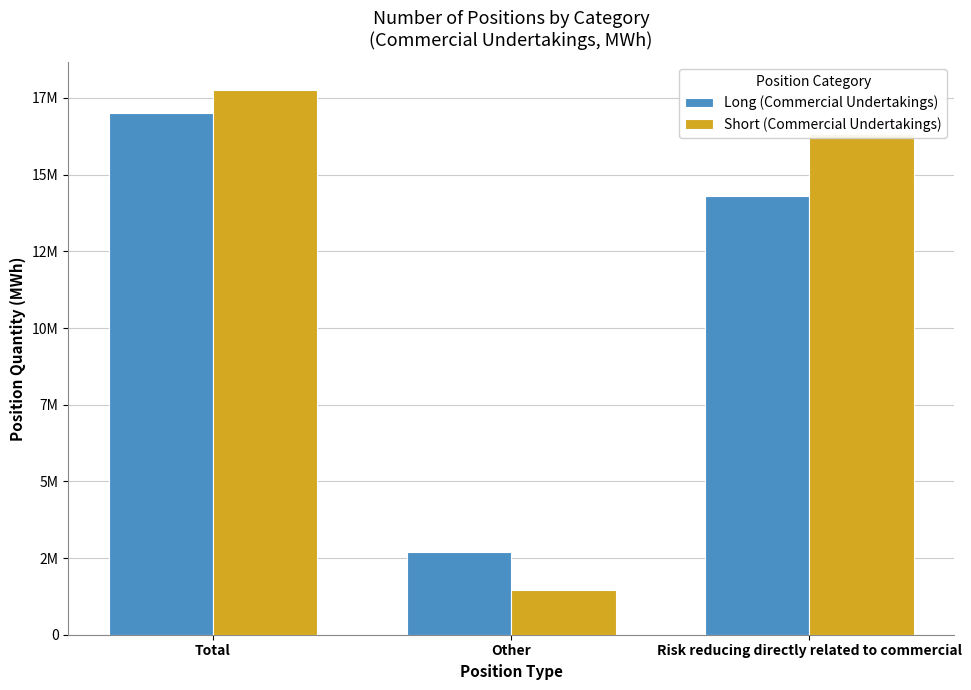

True or false: Long (Commercial Undertakings) has a value of 4214111 at Other.

False